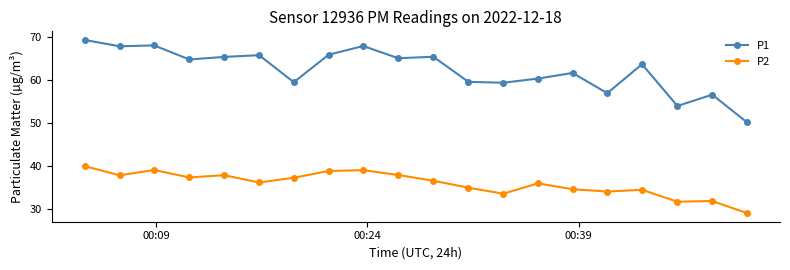

True or false: P2 has more than 2 interior local peaks.

True